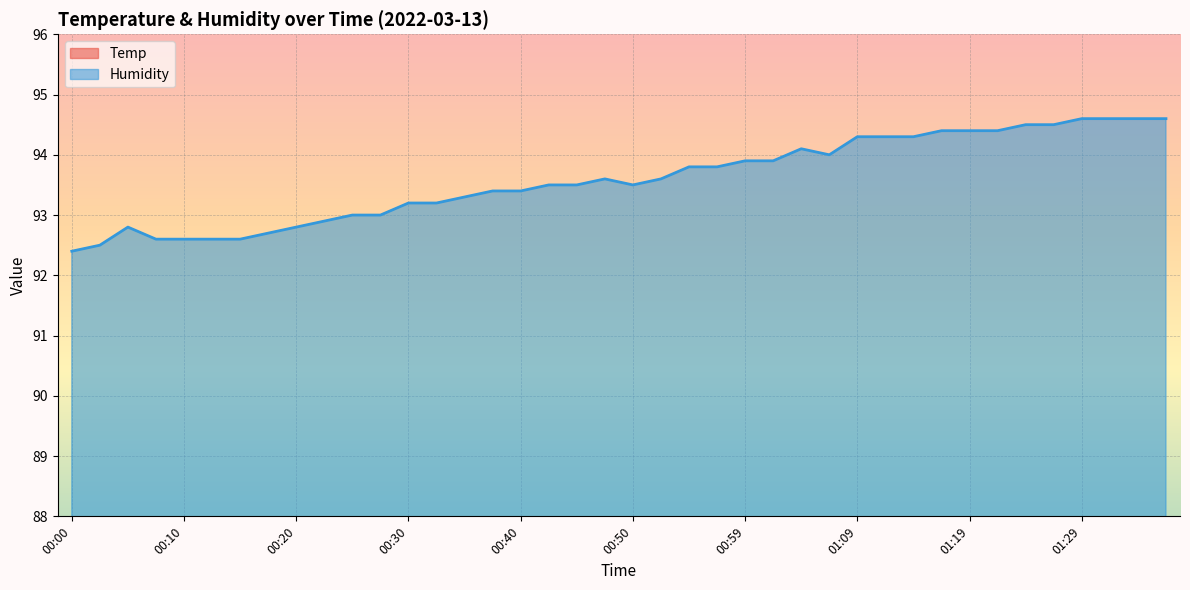

Which series has the largest range (max minus min)?

Humidity